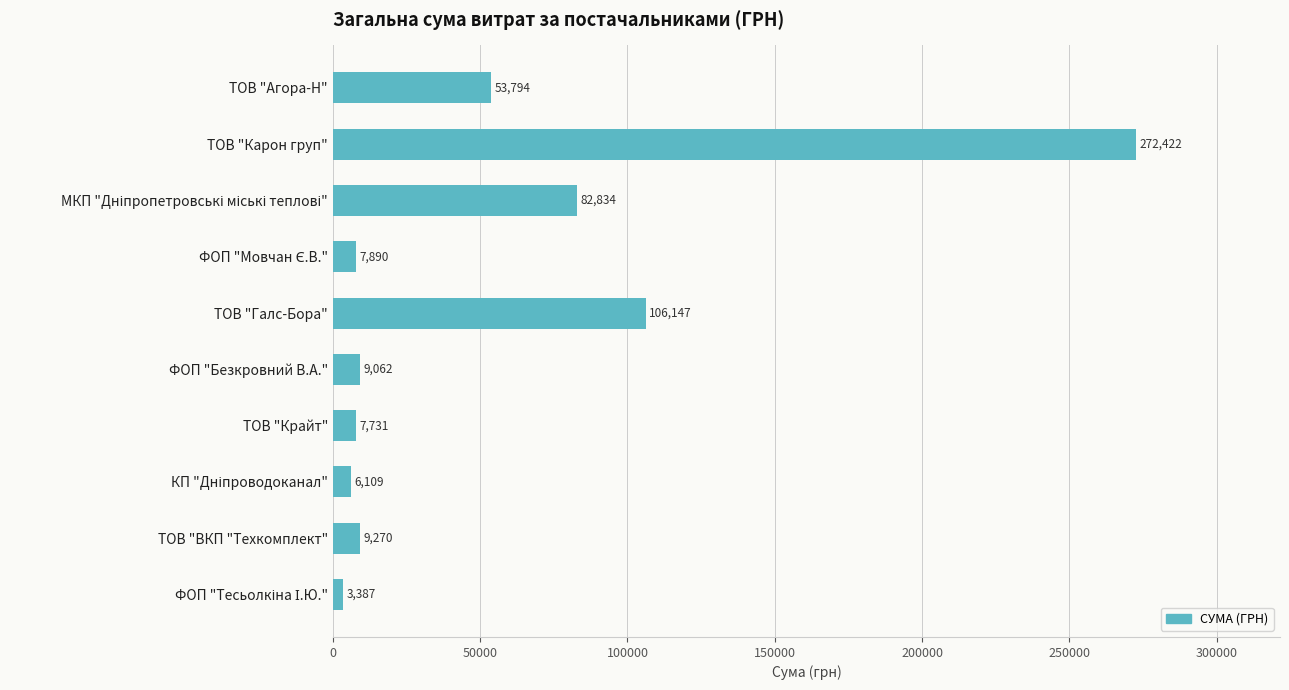

Between ТОВ "ВКП "Техкомплект" and ТОВ "Карон груп", which is larger?

ТОВ "Карон груп"